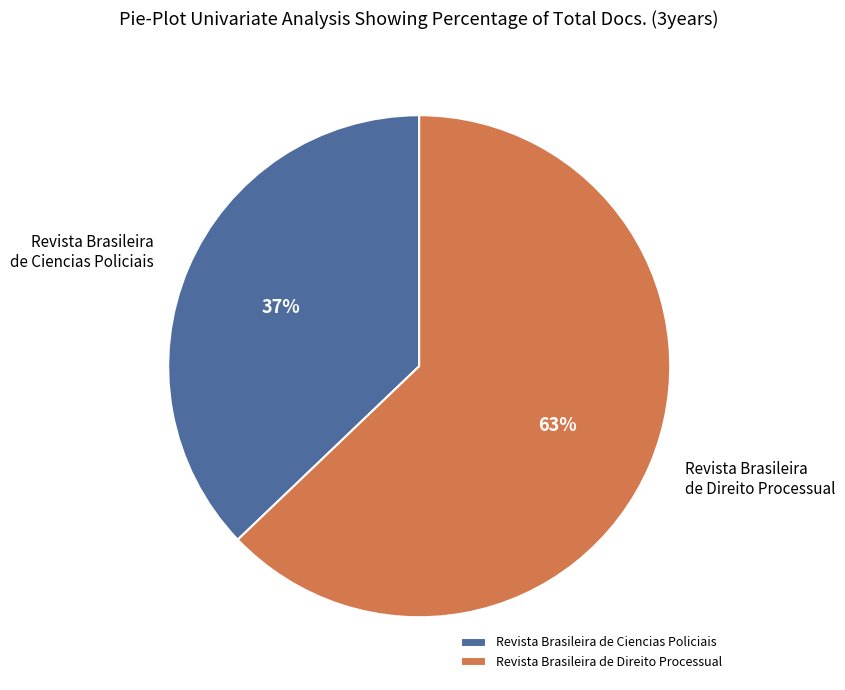

Does Revista Brasileira de Direito Processual account for over 50% of the chart?

Yes